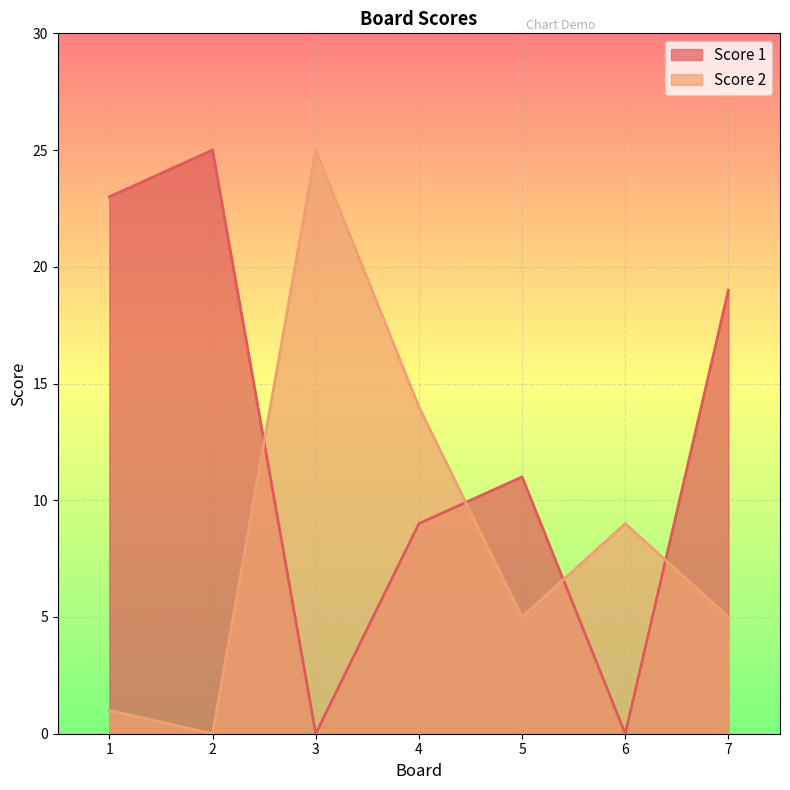

After their last crossing, which series has the higher values: Score 1 or Score 2?

Score 1